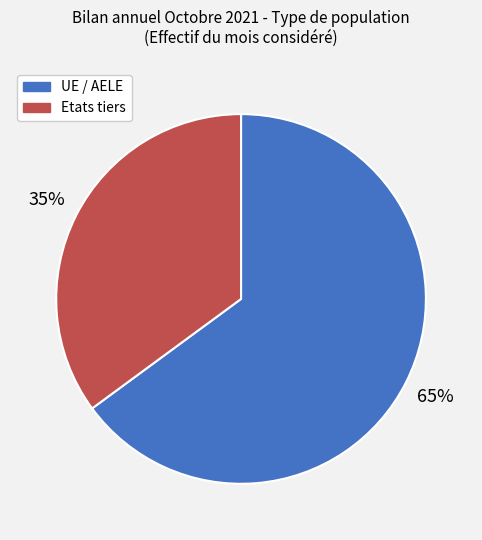

To the nearest percent, what portion does UE / AELE represent?

65%